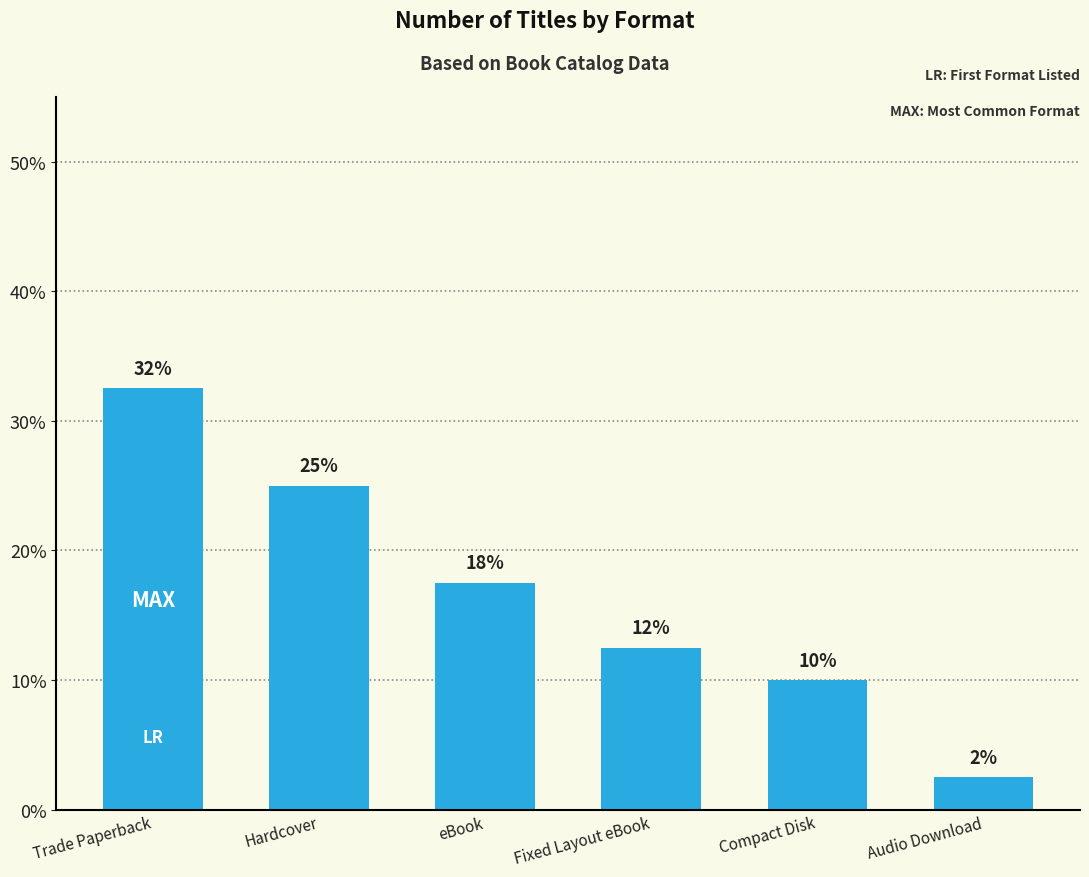

What is the ratio of the value at Fixed Layout eBook to the value at Hardcover?

0.5